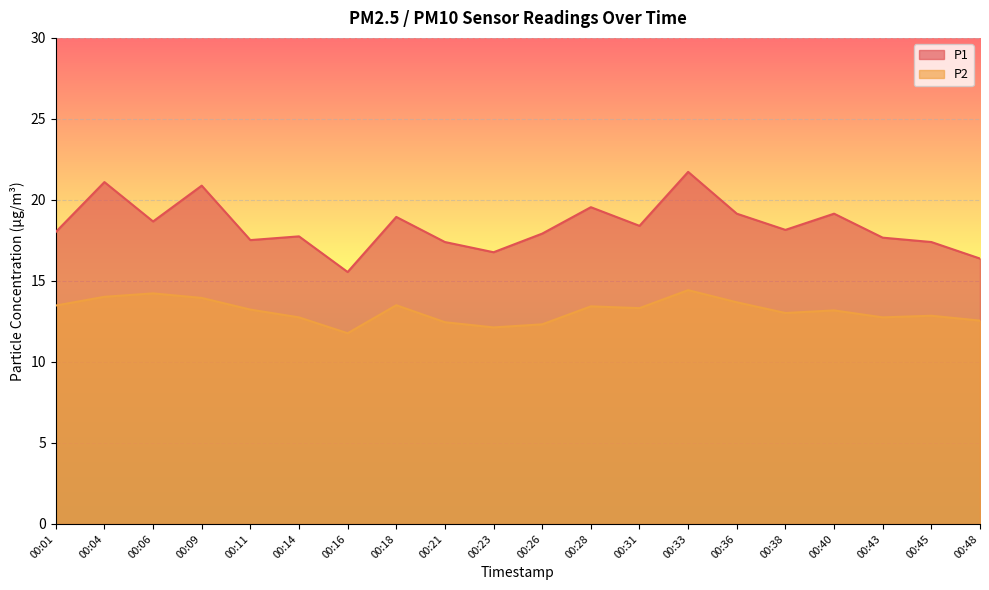

Count the number of data series in this chart.

2